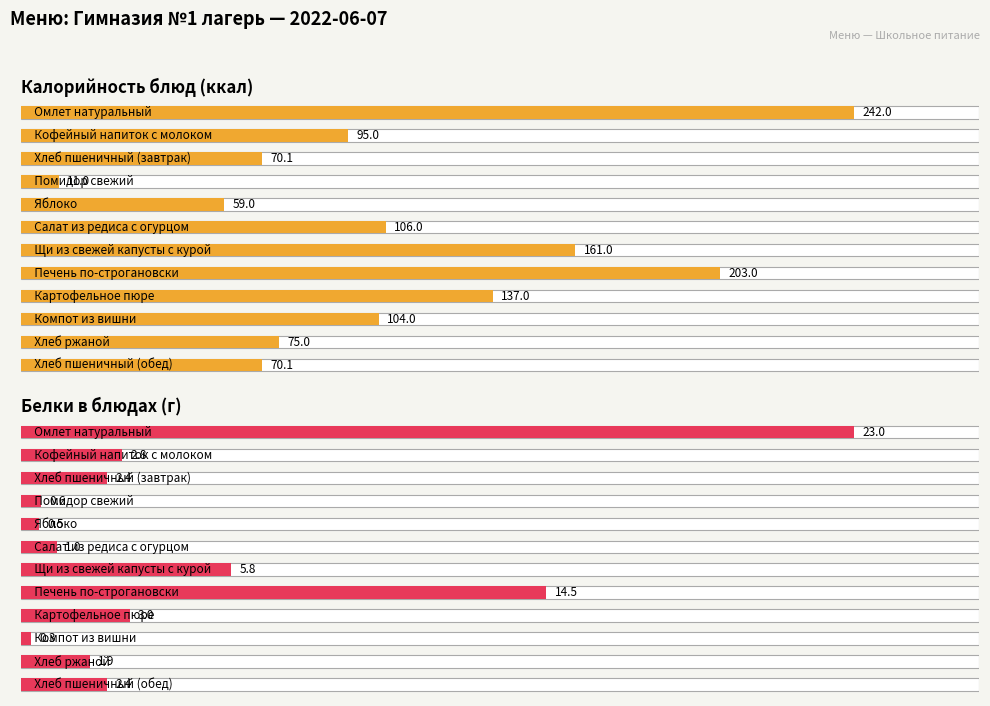

True or false: Белки в блюдах (г) has a value of 0.3 at 9.

True